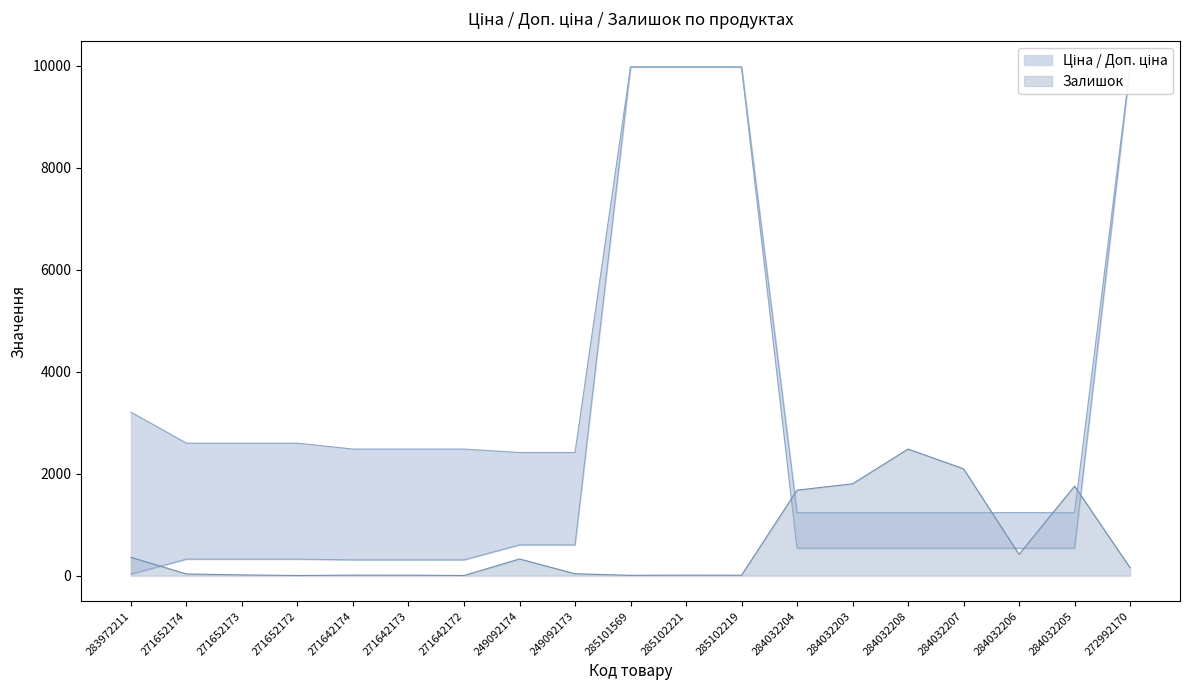

Which series has the widest spread of values?

Ціна